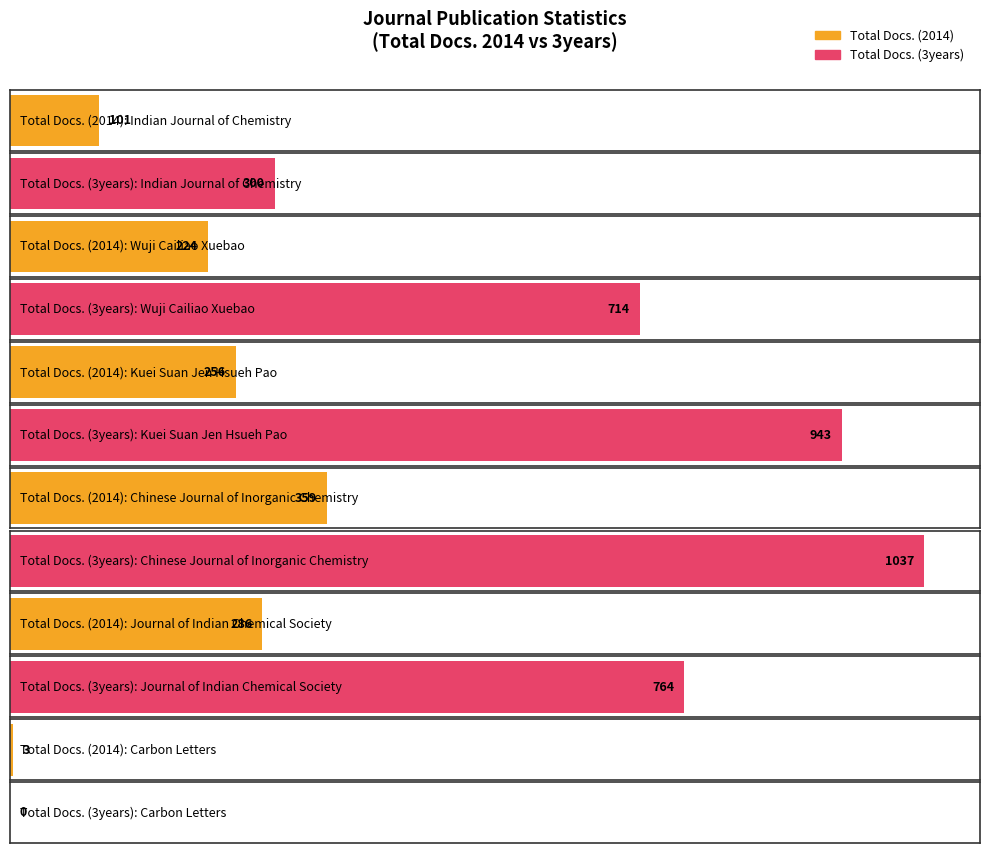

Which series has the largest total across all categories?

Total Docs. (3years)